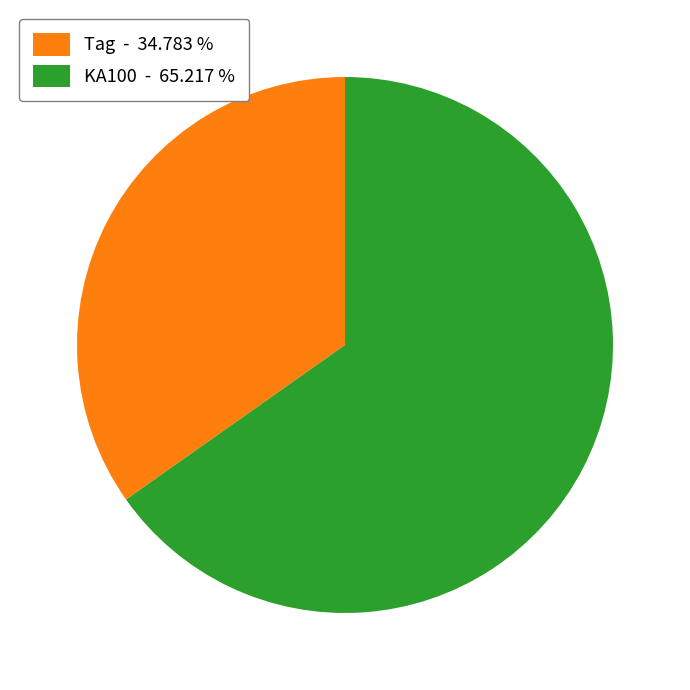

Between Tag - 34.783 % and KA100 - 65.217 %, which is larger?

KA100 - 65.217 %